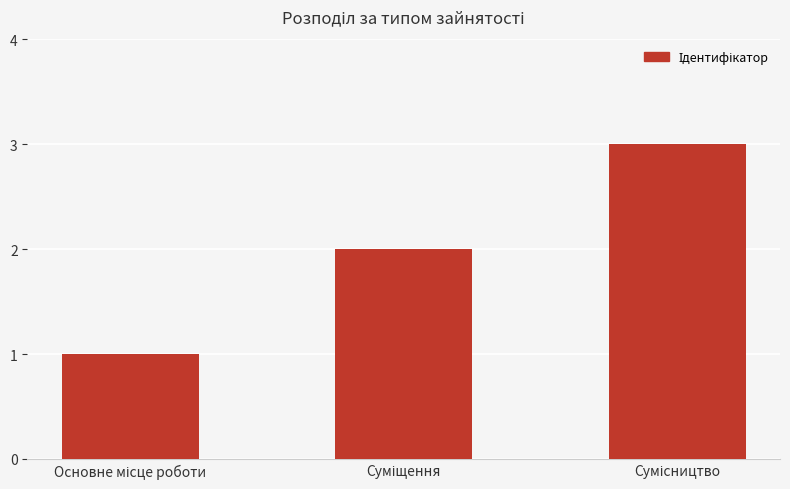

What is the sum of all values?

6